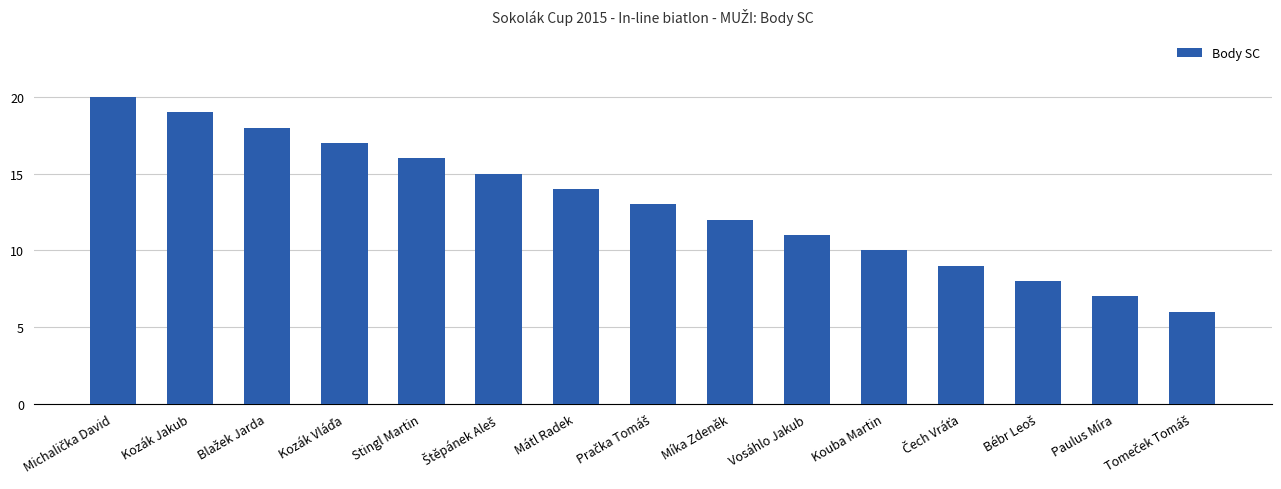

The chart shows a value of 7 at Paulus Míra. True or false?

True